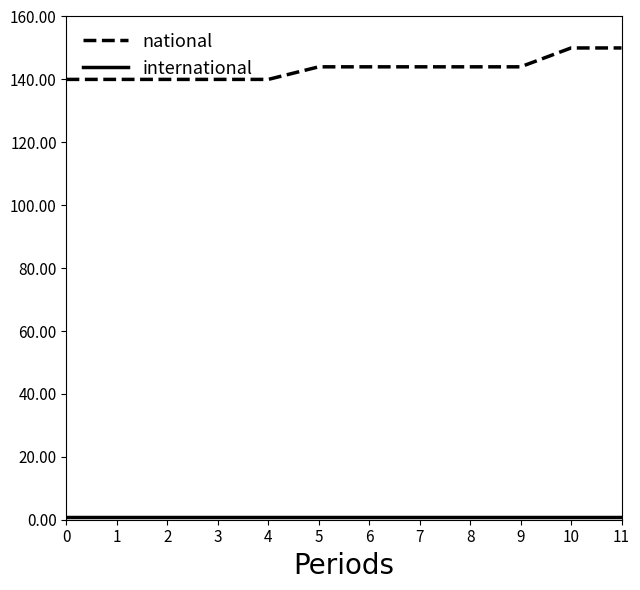

True or false: national has a value of 140 at 2.

True